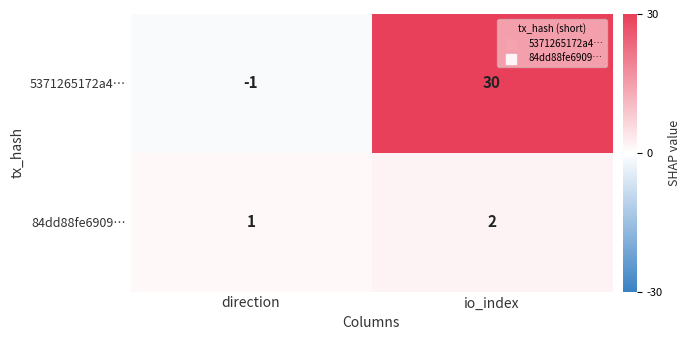

Reading left to right, what are all the values shown in this chart?

5371265172a4…: -1	30
84dd88fe6909…: 1	2